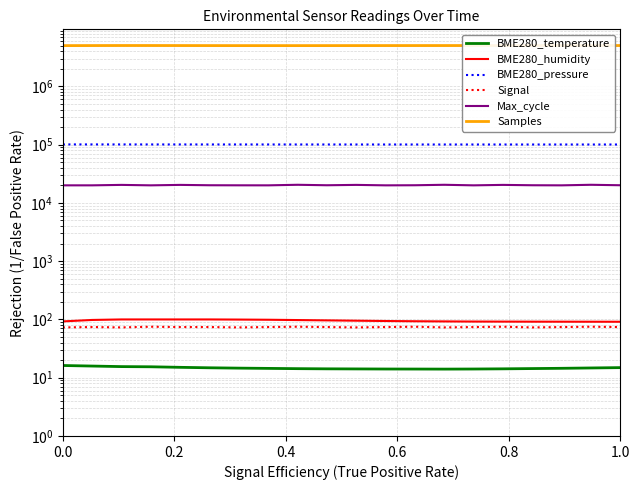

How many series are shown in this chart?

6